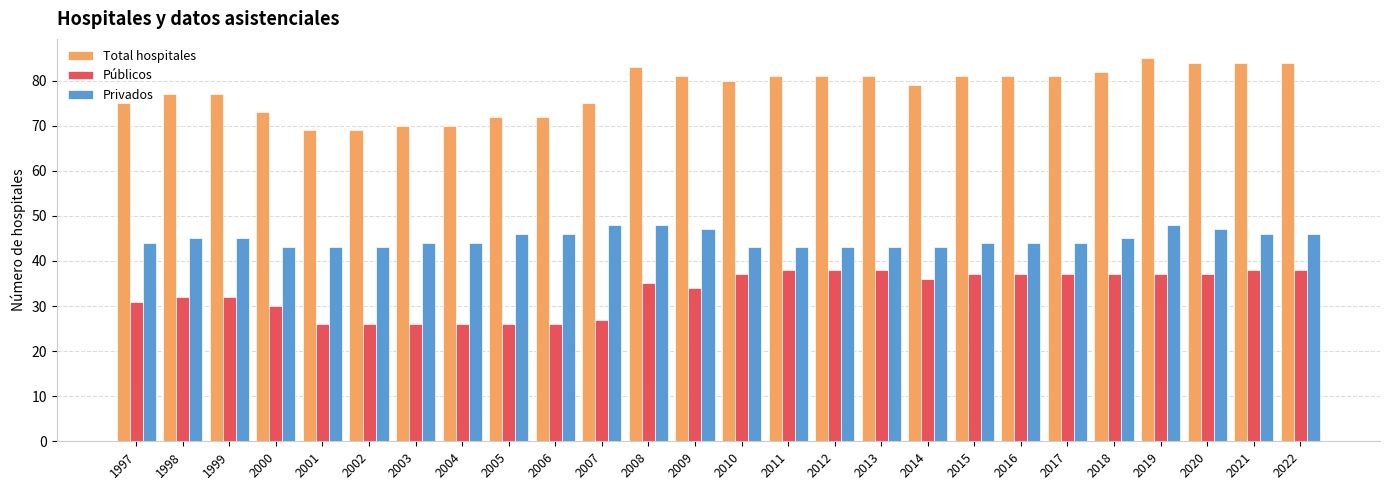

How many bars are there in total?

78